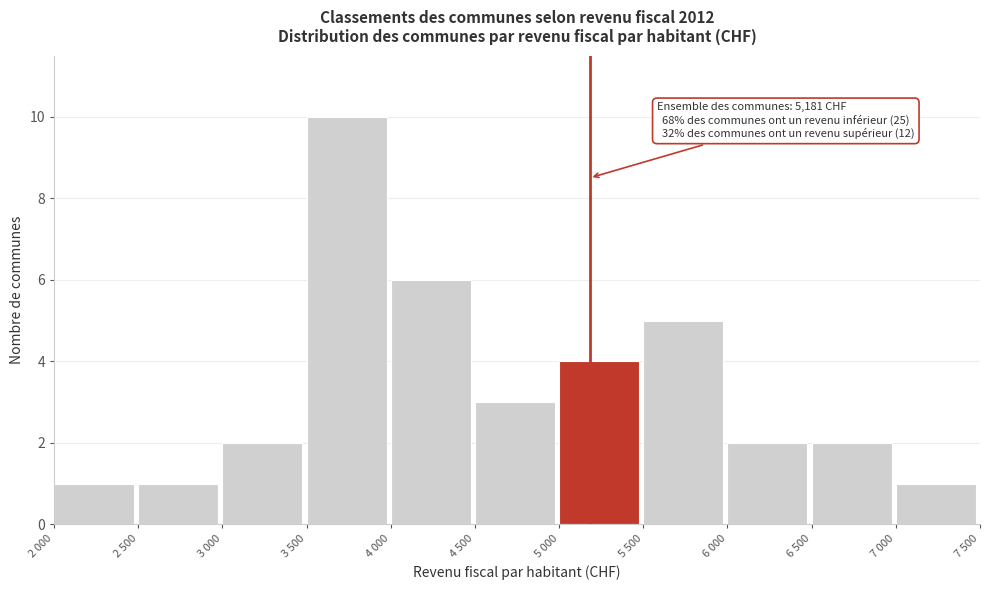

Reading right to left, list all the values displayed in this chart.

7 000=1	6 500=2	6 000=2	5 500=5	5 000=4	4 500=3	4 000=6	3 500=10	3 000=2	2 500=1	2 000=1